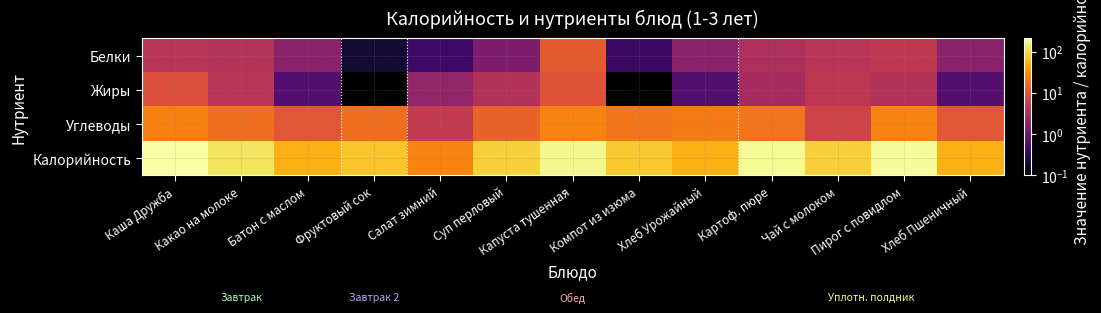

Rank the series at Хлеб Урожайный from lowest to highest value.

Жиры, Белки, Углеводы, Калорийность